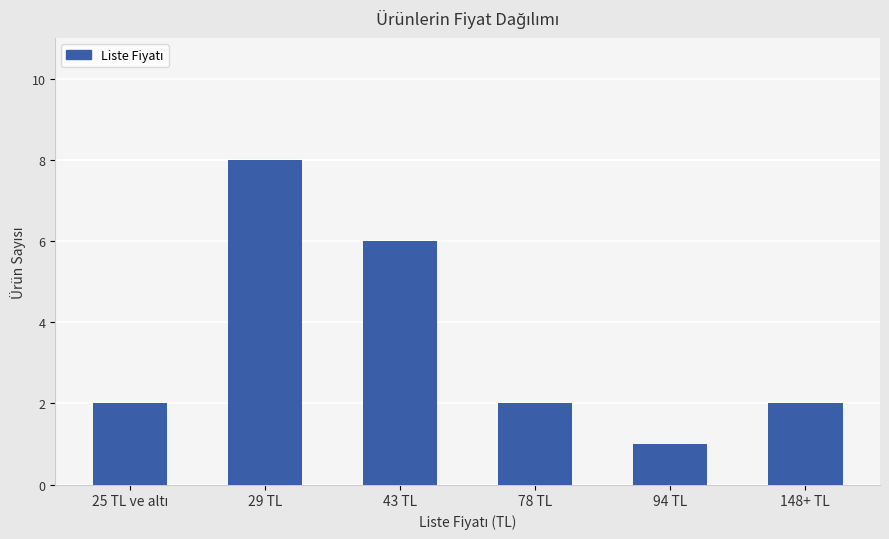

What is the minimum value shown in the chart?

1